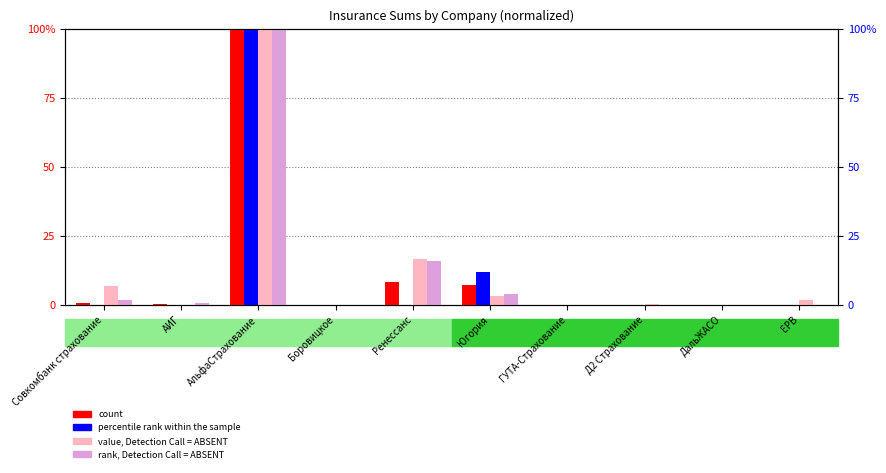

Between Боровицкое and Ренессанс, which series saw the biggest shift?

value, Detection Call = ABSENT